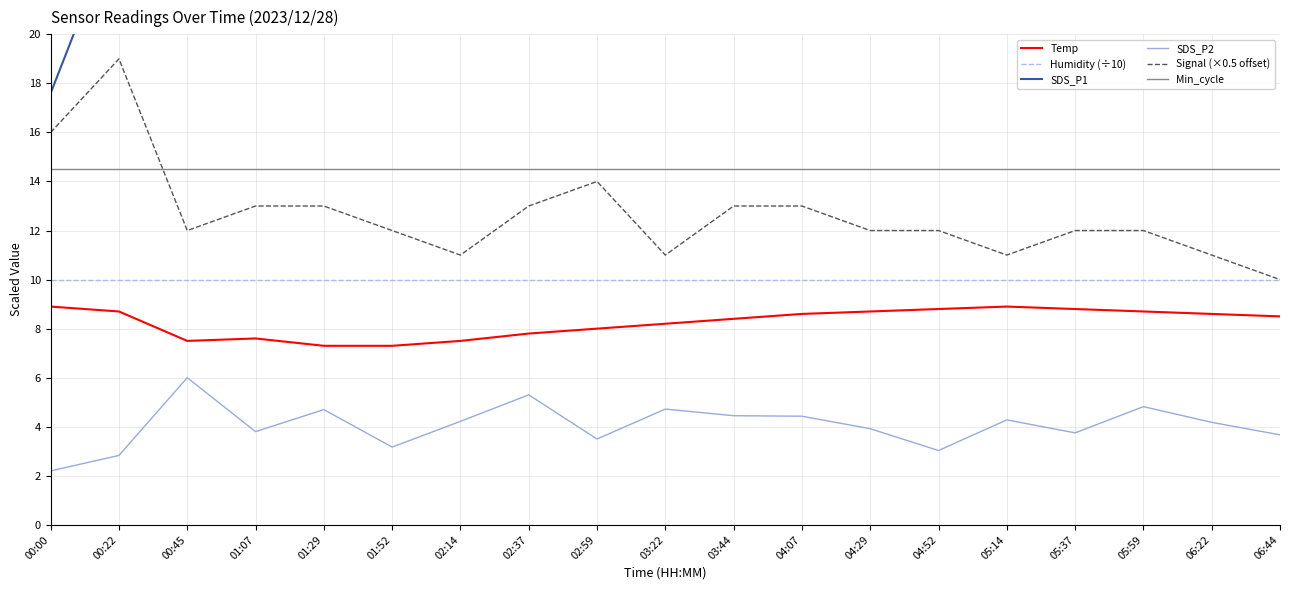

What is the total value across all series at 05:59?

80.8